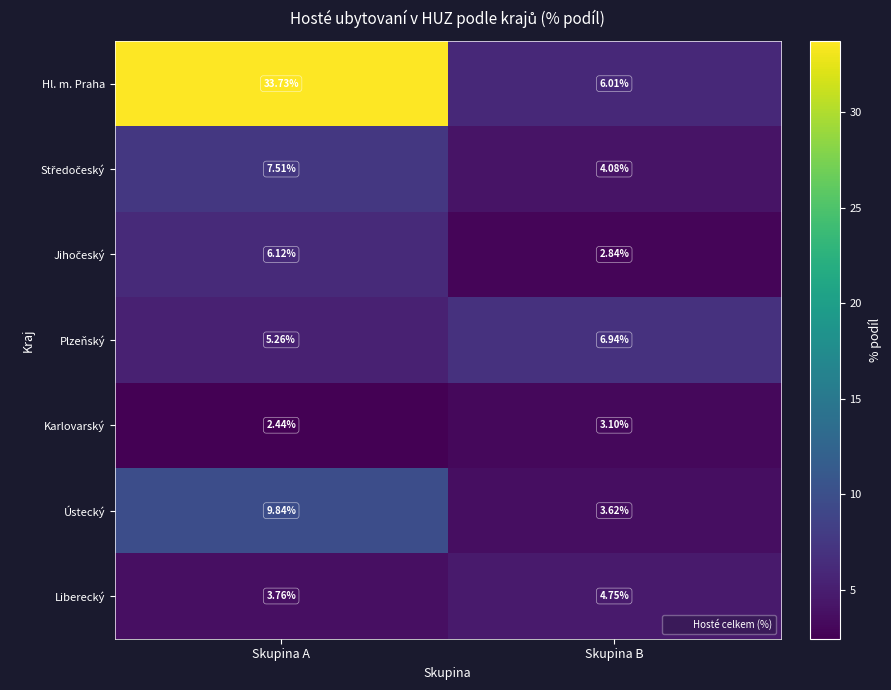

At which category is the sum across all series the highest?

Skupina A